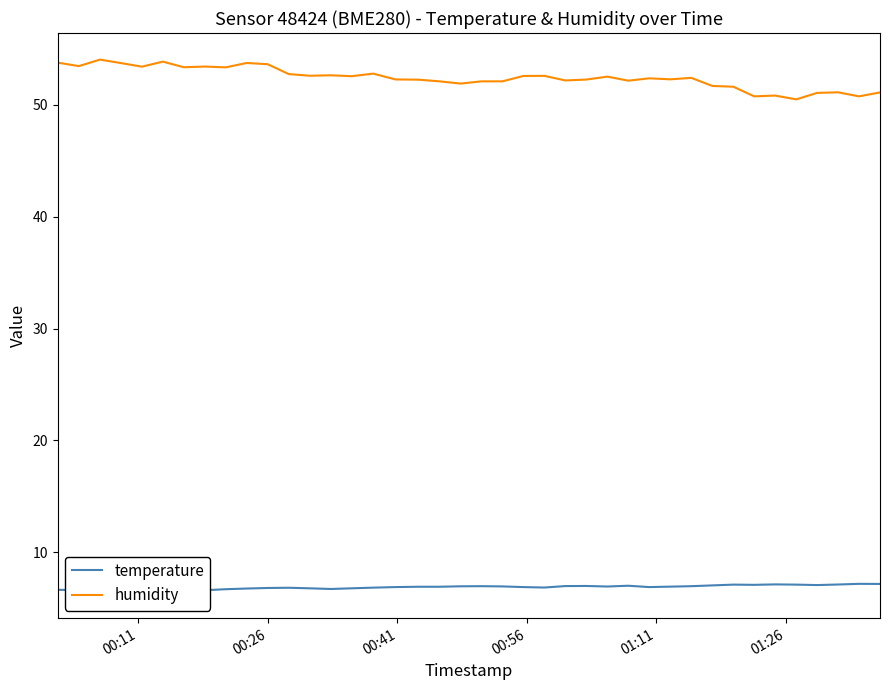

What is the value of the humidity point at the 17th from the left?

52.2